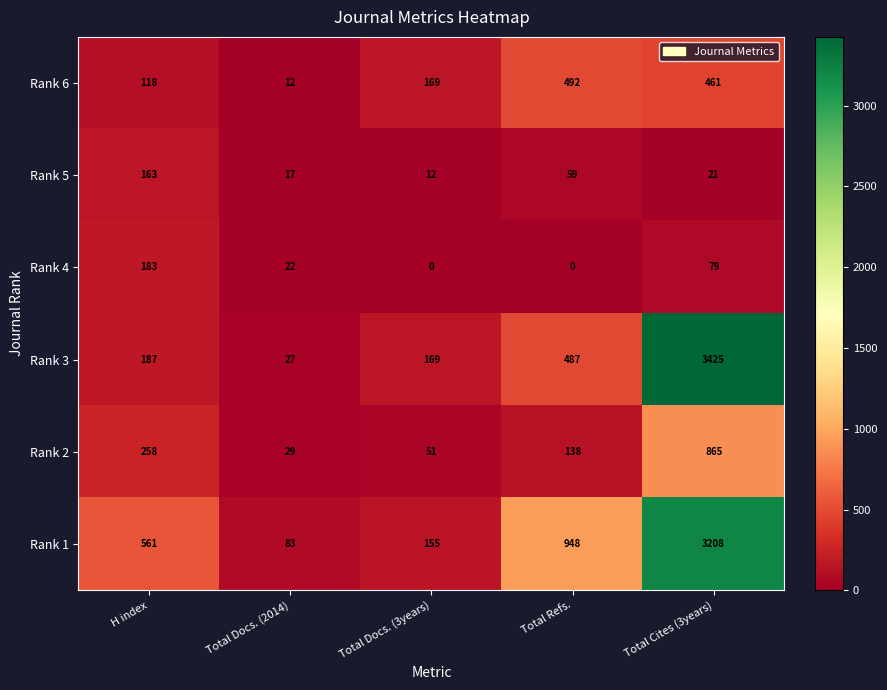

Which series has the largest range (max minus min)?

Rank 3